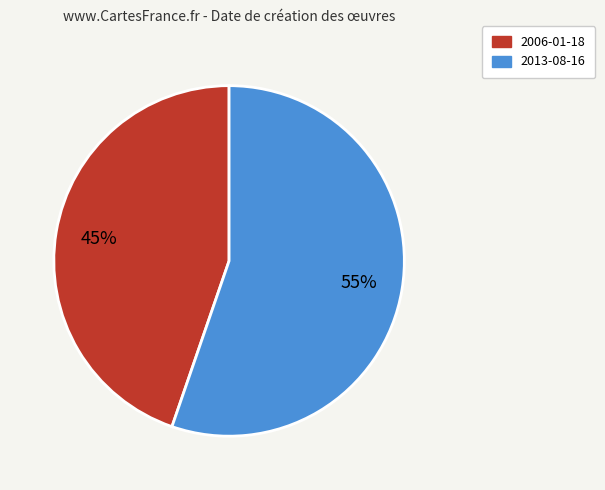

Is there any slice that represents more than half of the pie?

Yes